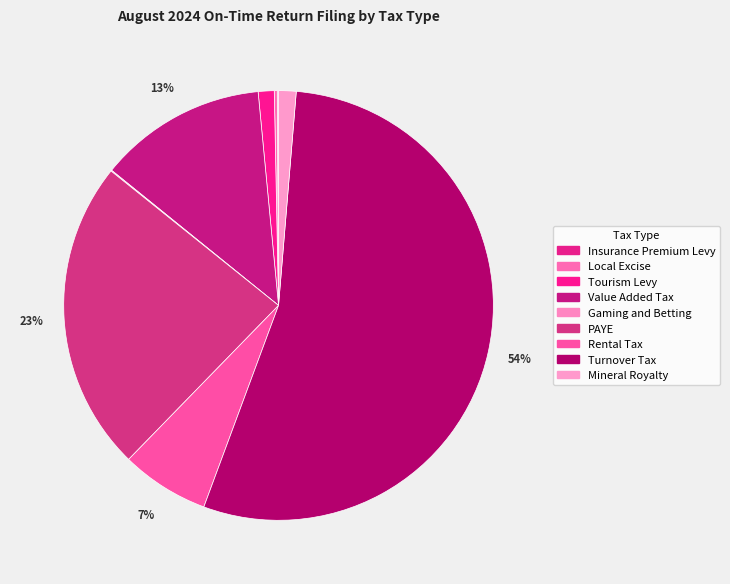

To the nearest percent, what portion does Turnover Tax represent?

54%